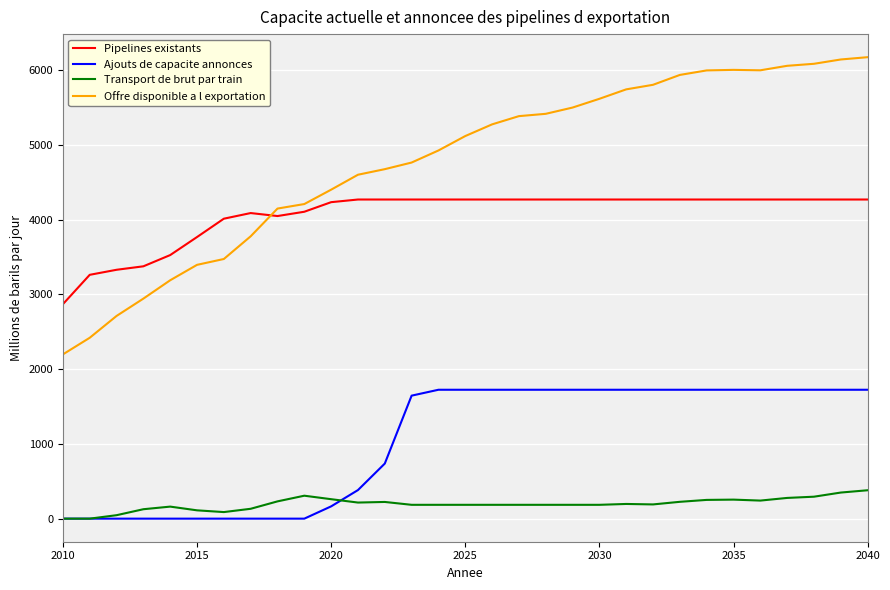

True or false: Transport de brut par train and Pipelines existants intersect in this chart.

False